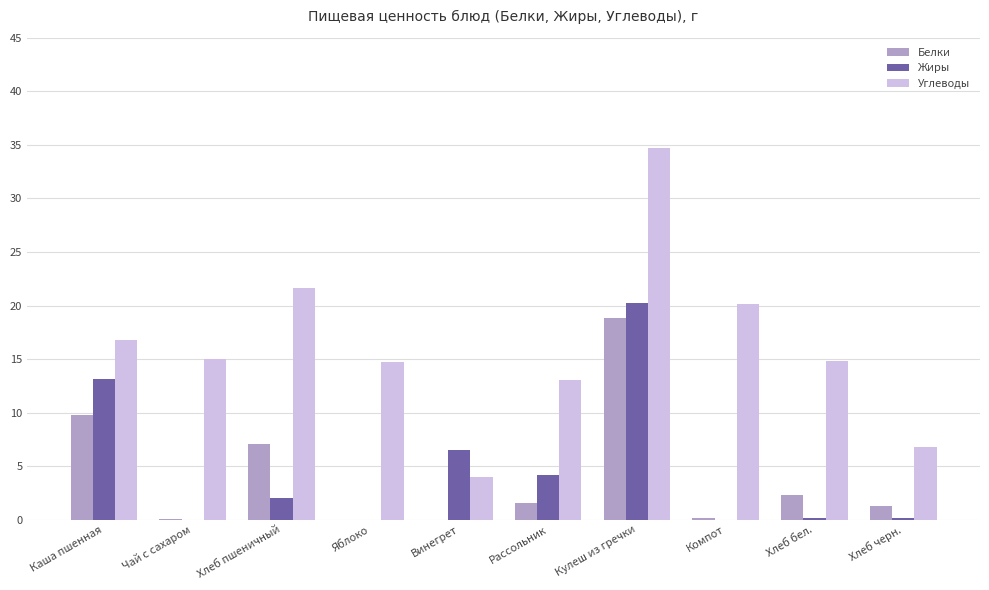

What is the spread (max minus min) of values at Каша пшенная?

7.0